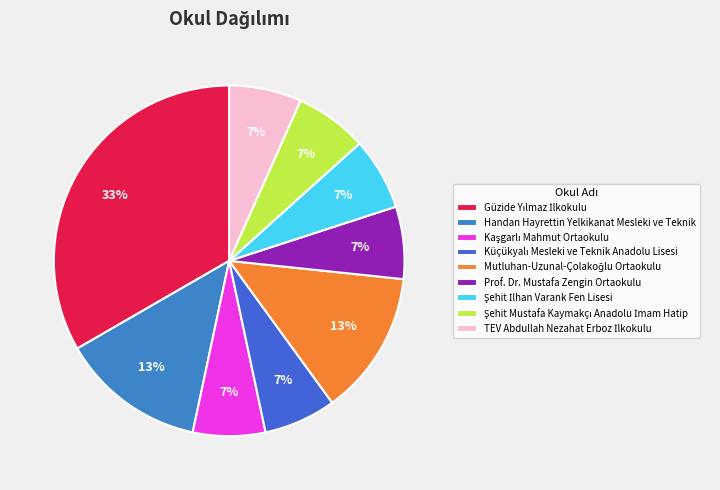

To the nearest percent, what is the difference between the largest and smallest slice percentages?

27%